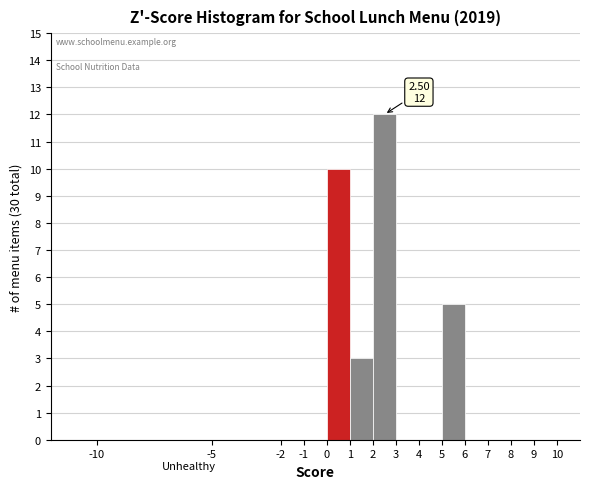

Which range on the x-axis has the tallest bar?

2 to 3